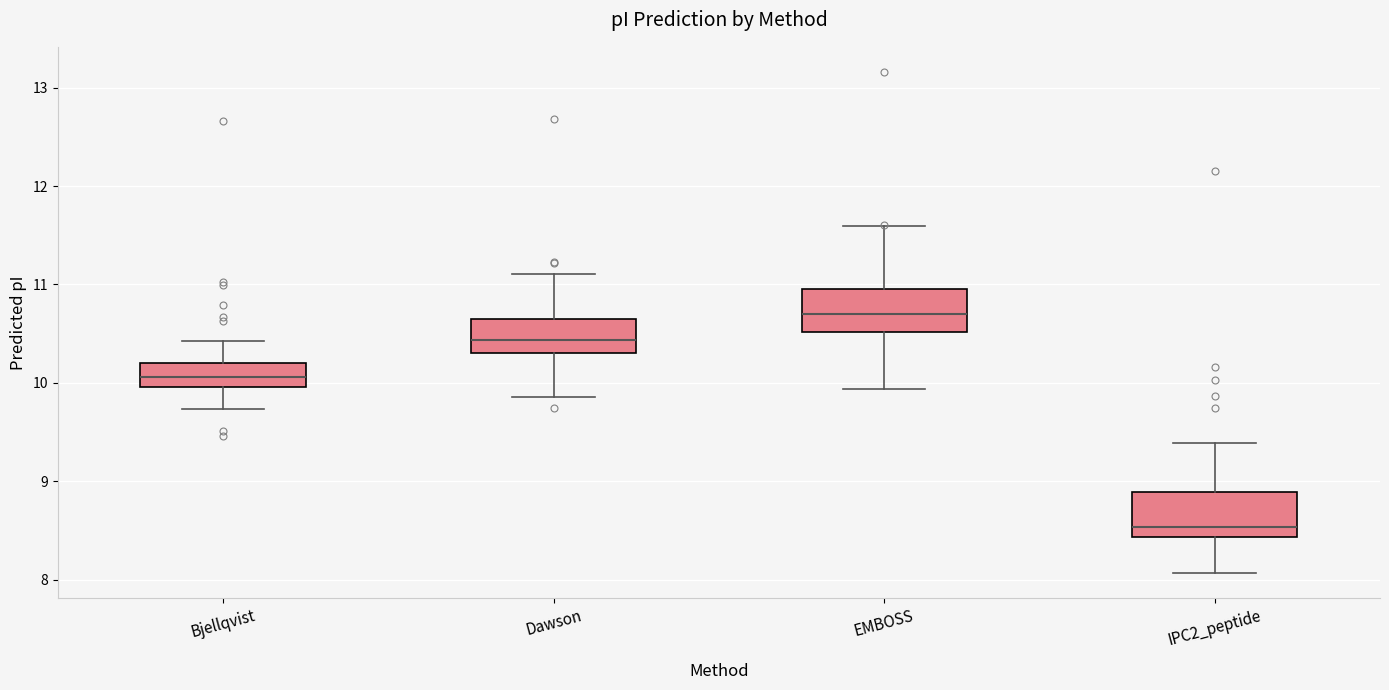

Which box has the lowest median line?

IPC2_peptide